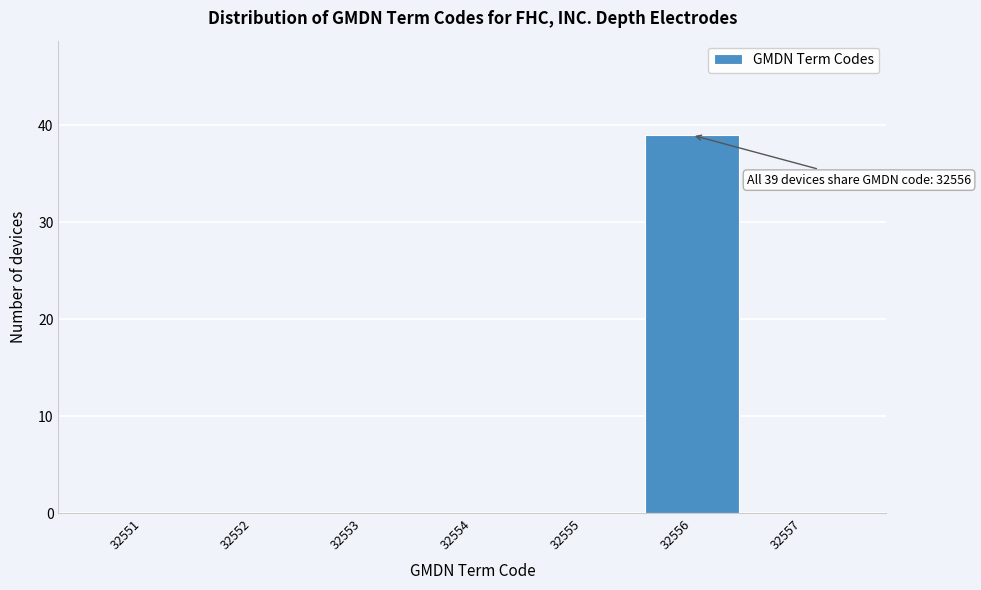

Over which range of the x-axis is the bar tallest?

32555.5 to 32556.5